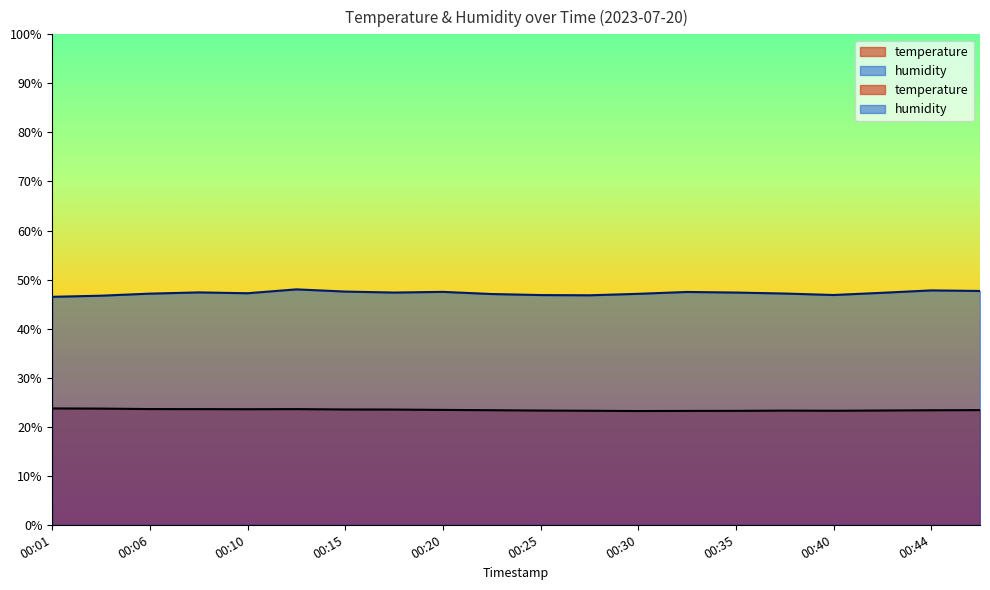

Reading left to right, list all the values displayed in this chart.

temperature: 23.7	23.7	23.6	23.6	23.6	23.6	23.5	23.5	23.4	23.4	23.3	23.2	23.2	23.2	23.2	23.3	23.2	23.3	23.4	23.4
humidity: 46.5	46.7	47.1	47.4	47.2	48.0	47.5	47.4	47.5	47.0	46.8	46.8	47.1	47.5	47.4	47.1	46.9	47.3	47.8	47.7